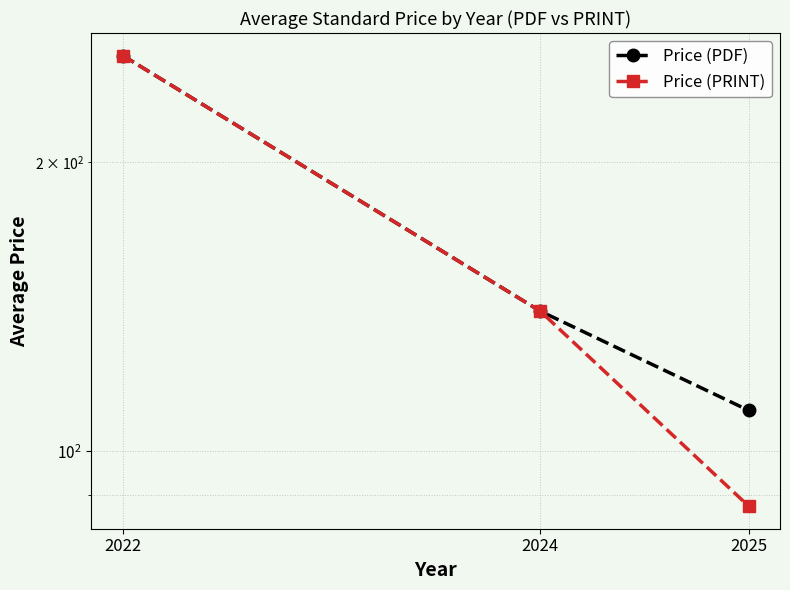

At which label does Price (PRINT) reach its minimum?

2025